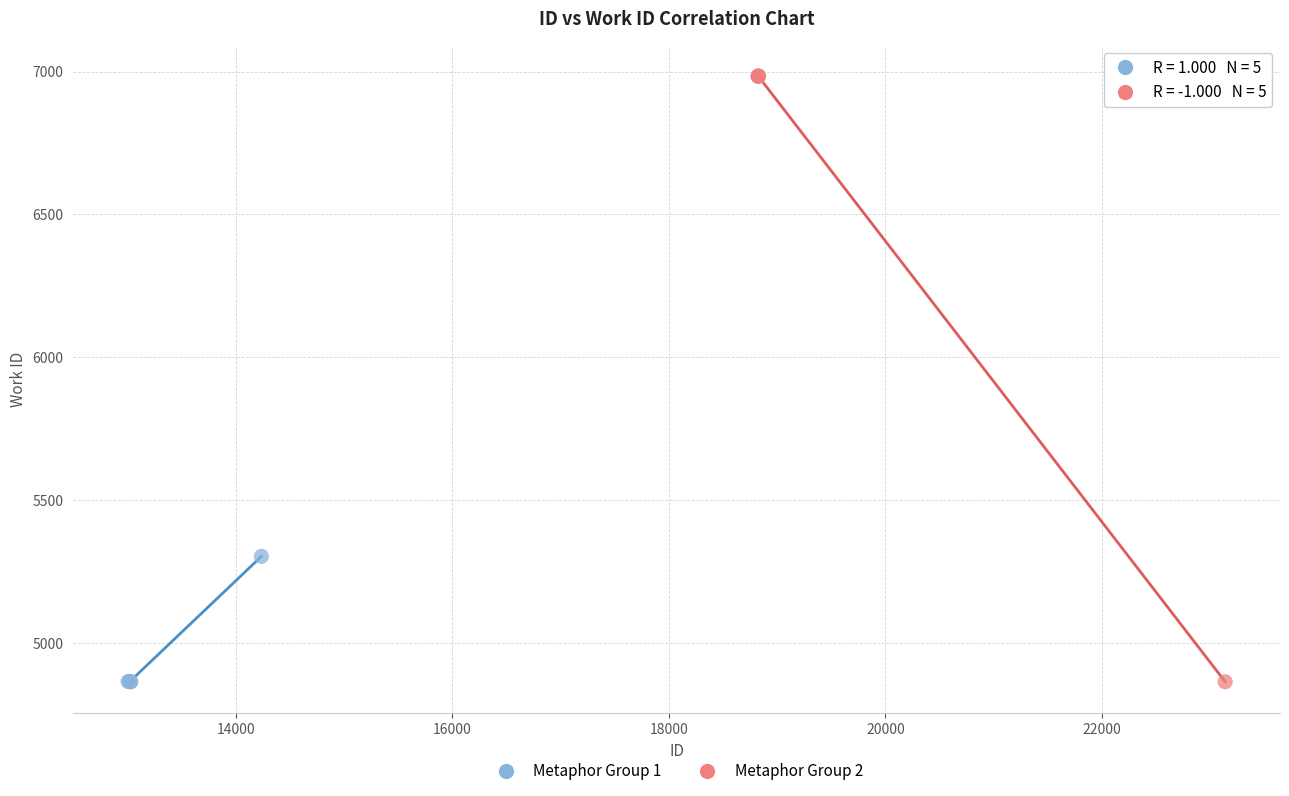

Which series contains the highest Y value?

Metaphor Group 2